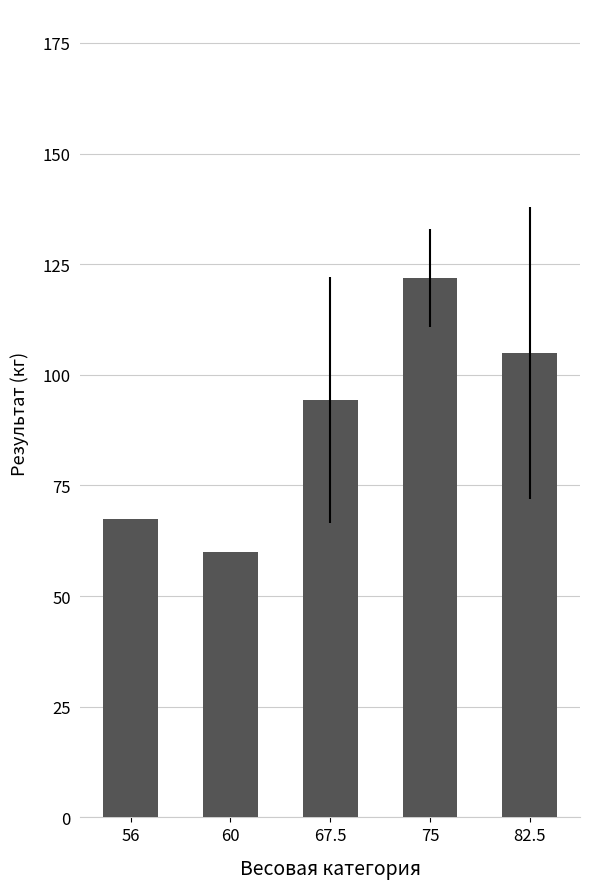

Are the bars grouped side by side (vs. stacked)?

No